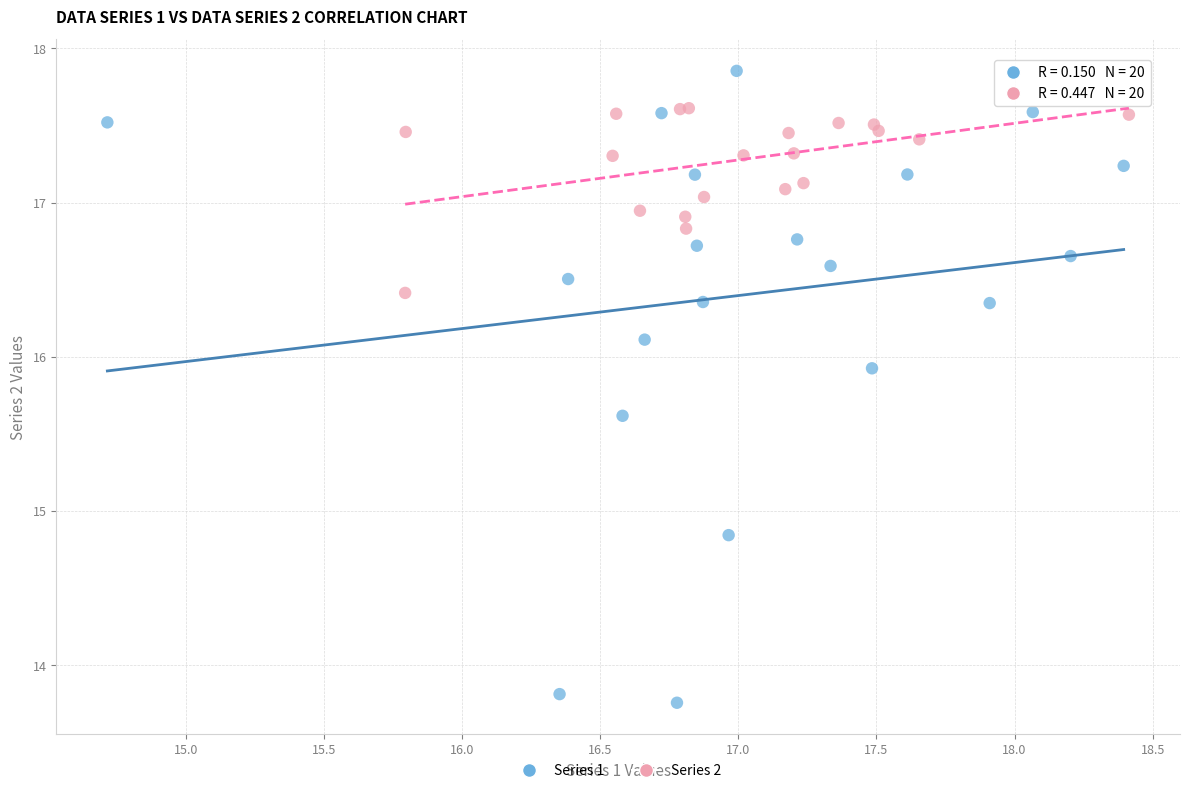

Which series contains the highest Y value?

Series 1